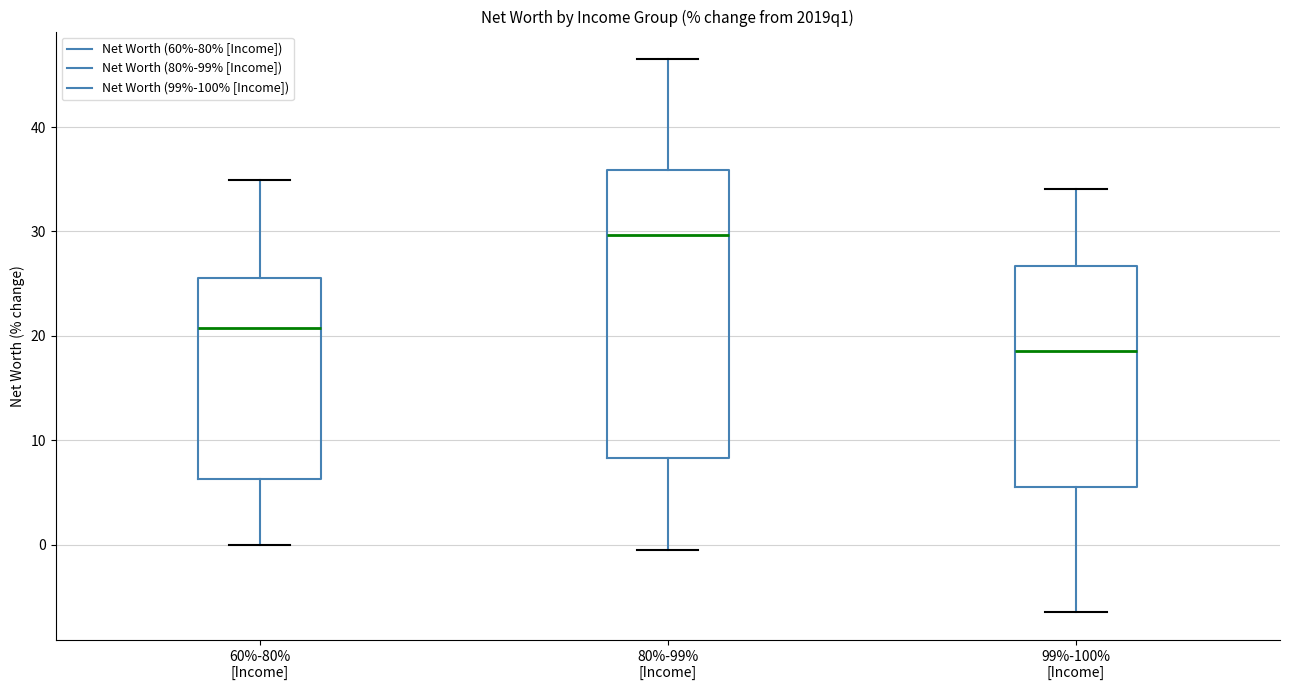

Reading left to right, read every box against the y-axis: the position of its median line, the range the box covers, and the ends of its whiskers. The values are not printed on the chart, so give them approximately, as read against the axis.

60%-80% [Income]: median 21, box 6 to 26, whiskers 0 to 35
80%-99% [Income]: median 30, box 8 to 36, whiskers 0 to 47
99%-100% [Income]: median 19, box 6 to 27, whiskers -6 to 34